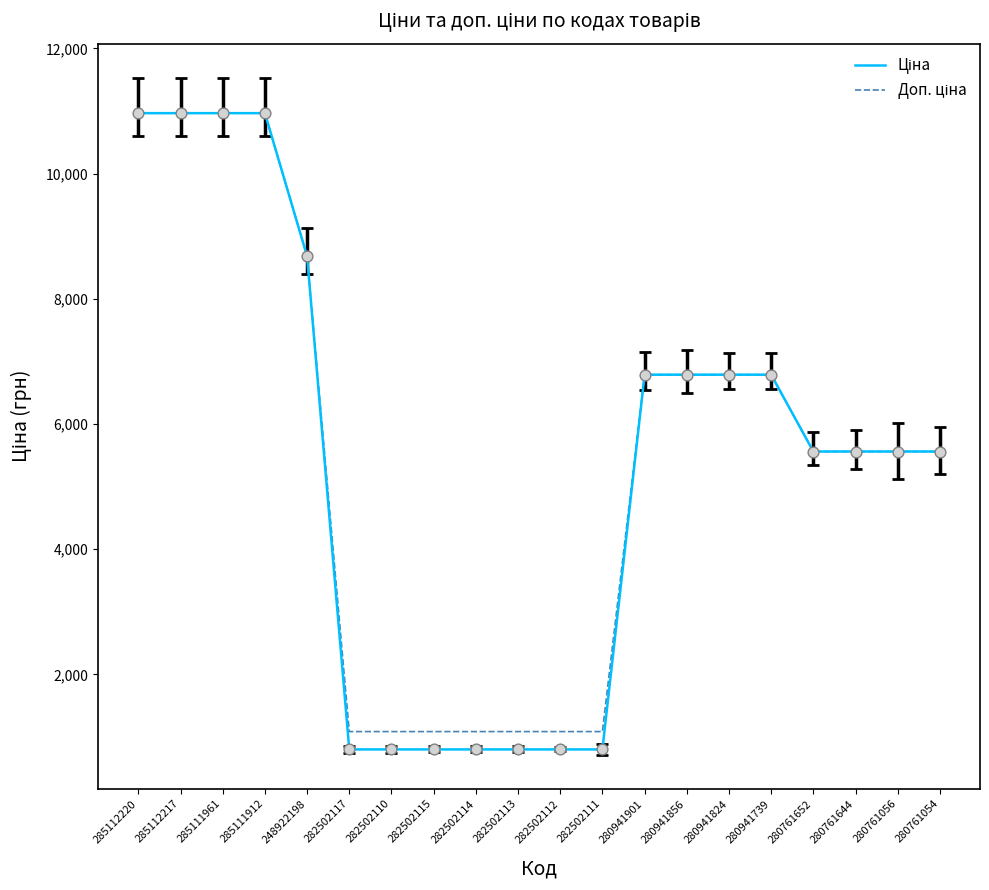

What is the total value across all series at 280941739?

13574.3